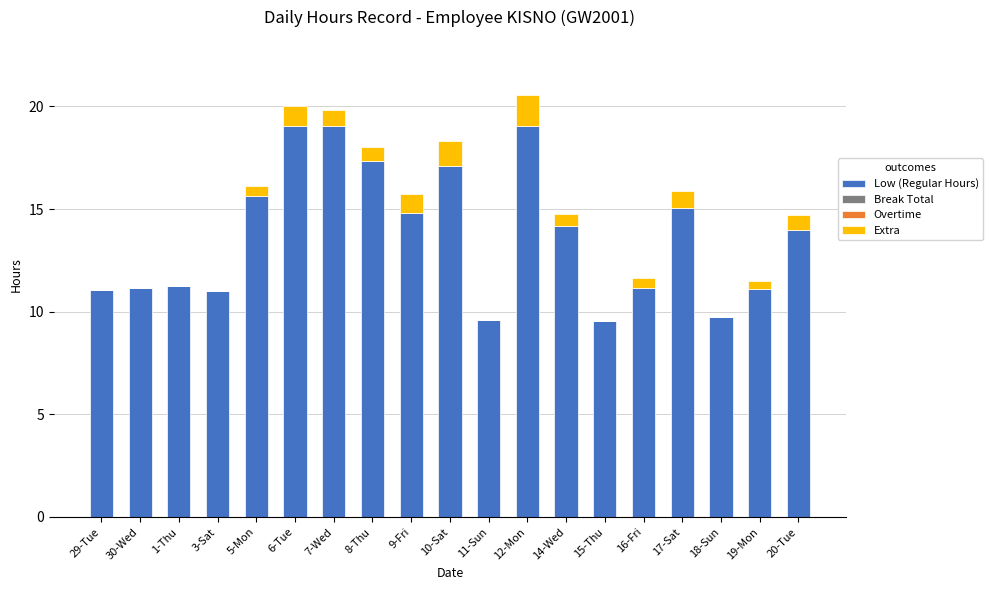

What is the maximum value for Low (Regular Hours)?

19.1